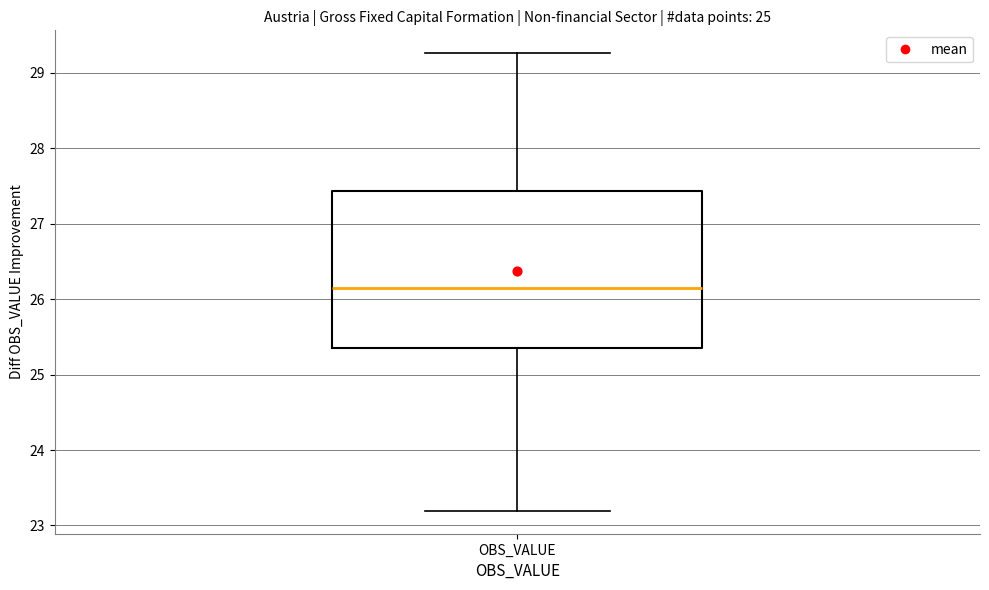

Transcribe this box plot: give where the median line is, the range the box spans, and where the two whiskers end, as read against the y-axis. The values are not printed on the chart, so give them approximately, as read against the axis.

median 26.1, box 25.4 to 27.4, whiskers 23.2 to 29.3